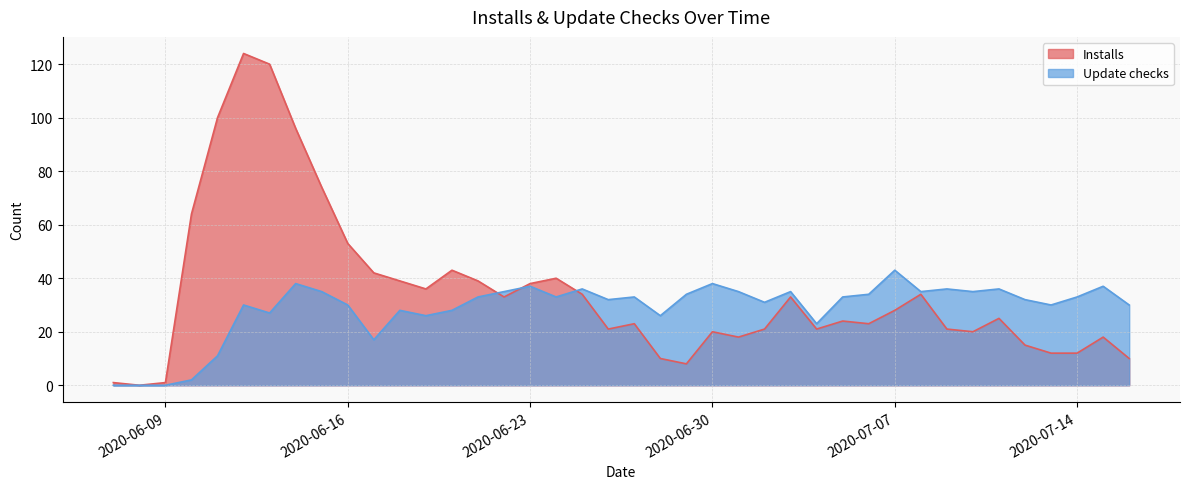

True or false: Update checks and Installs cross at least once.

True